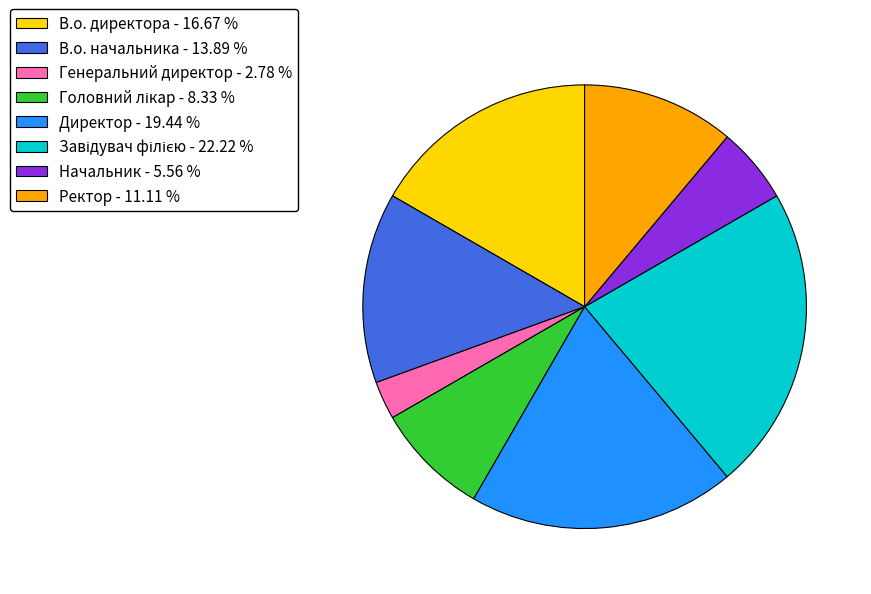

Approximately how many times larger is the value at В.о. директора - 16.67 % compared to В.о. начальника - 13.89 %?

1.2